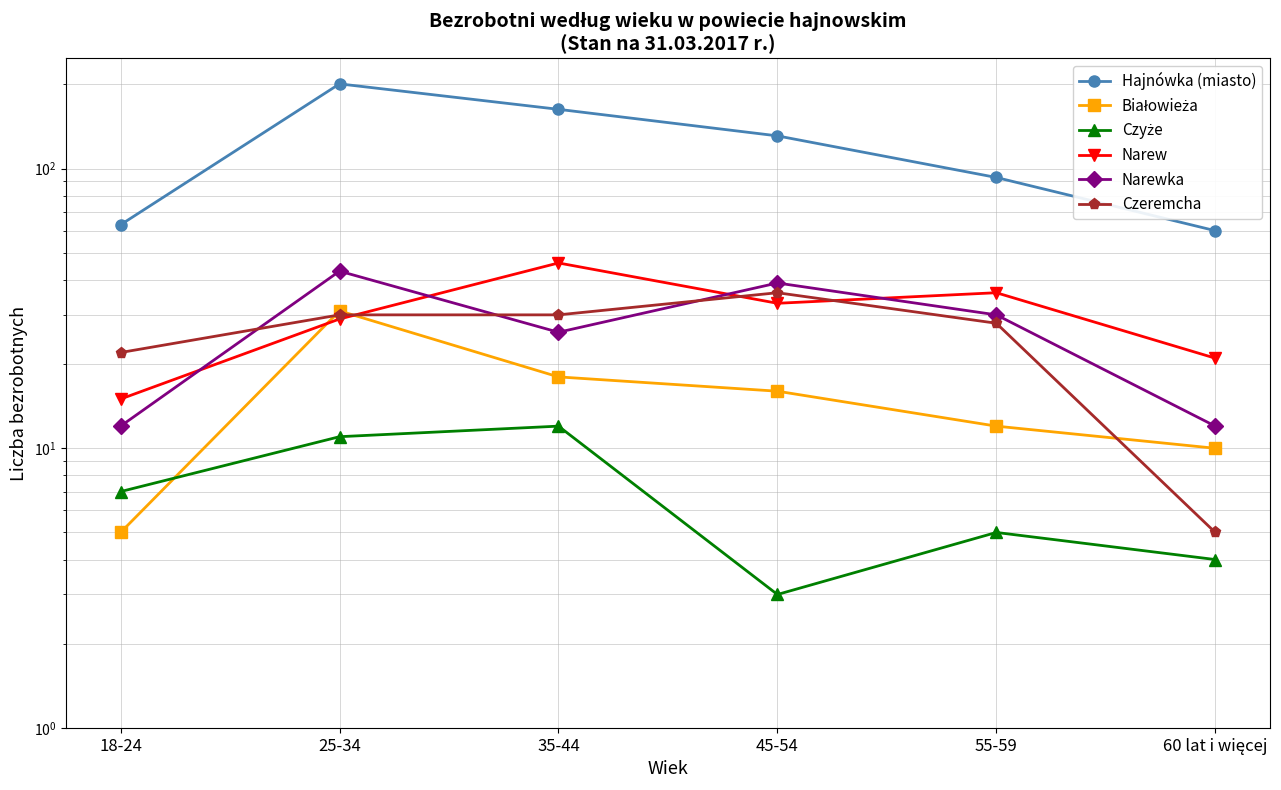

At how many categories does at least one series exceed 86?

4